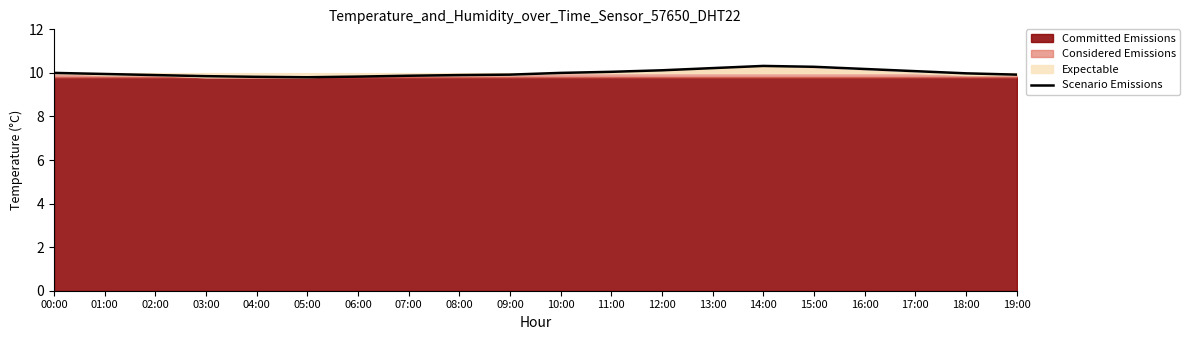

True or false: the data has more than 0 interior local peaks.

True